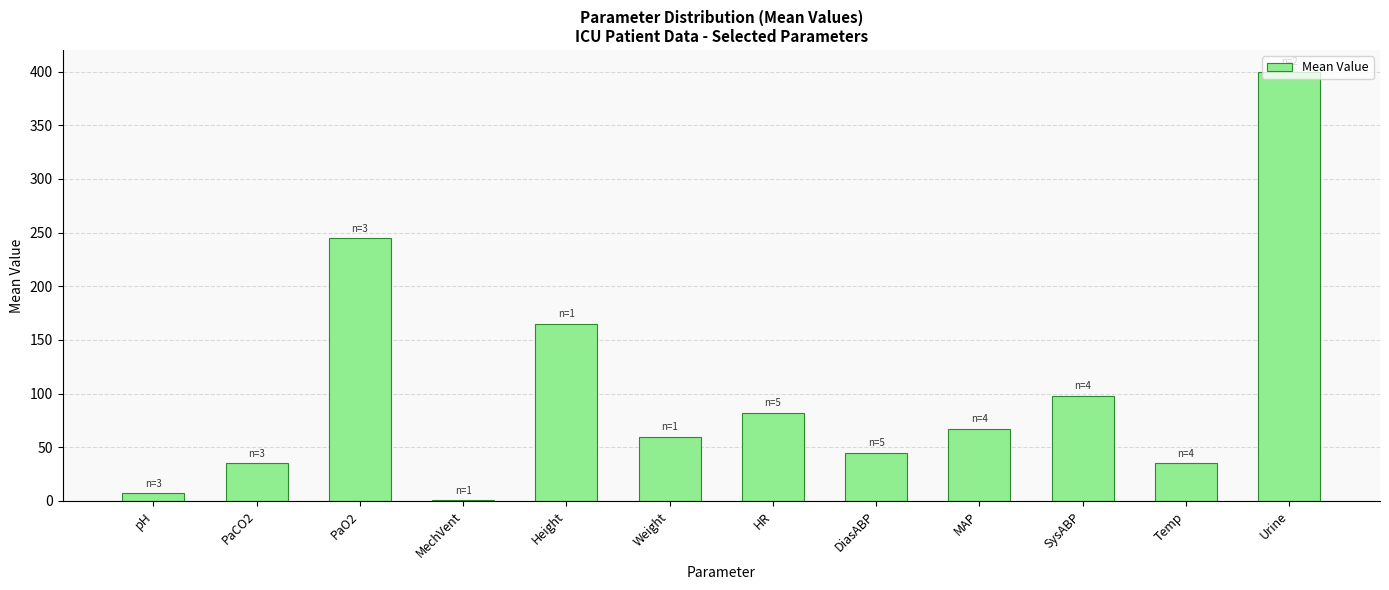

What is the maximum value shown in the chart?

400.0